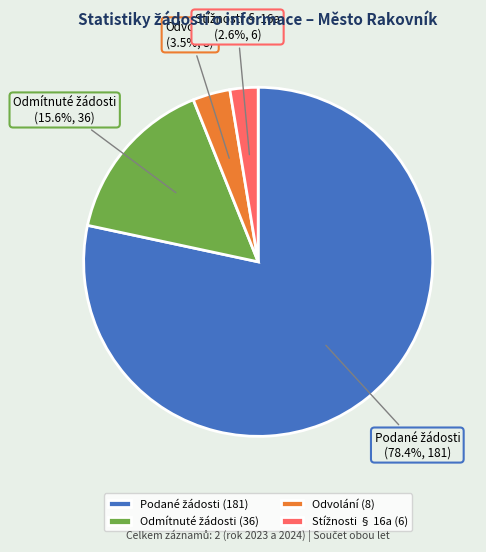

Is there any slice that represents more than half of the pie?

Yes